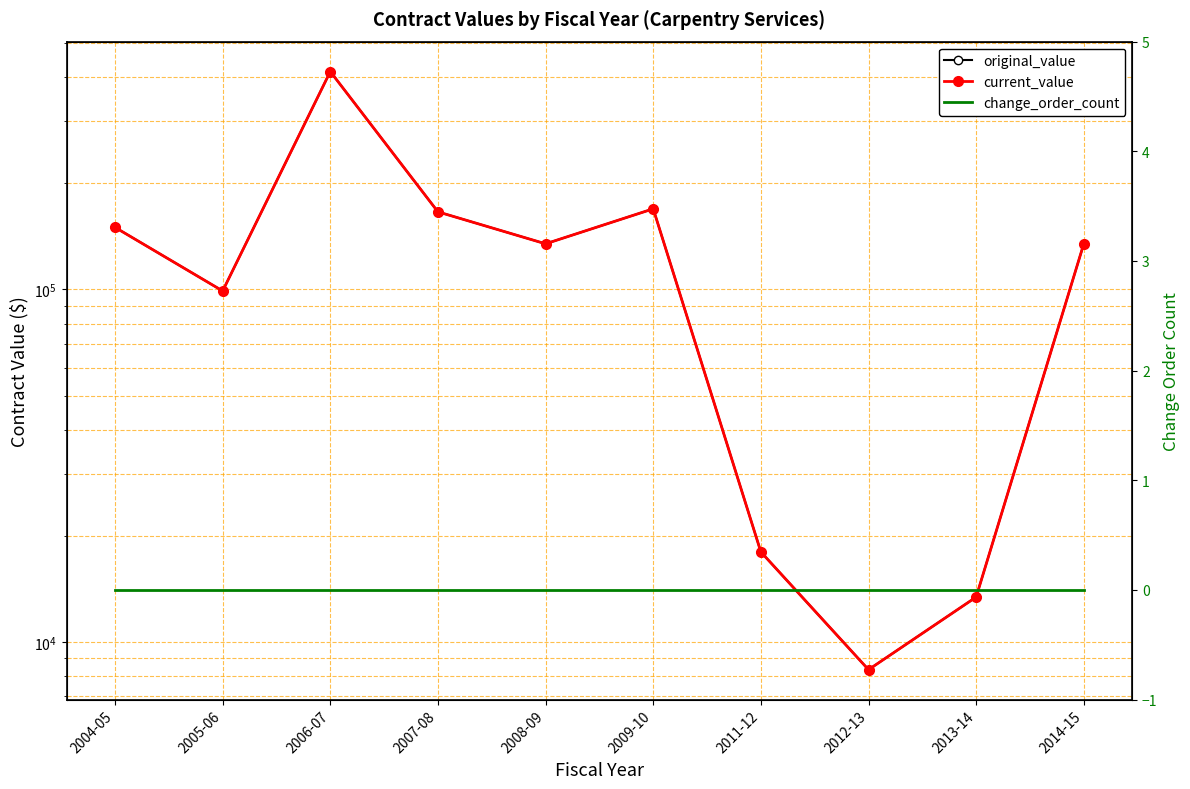

Reading left to right, transcribe all the data shown in this chart.

original_value: 2004-05=150000.0	2005-06=99000.0	2006-07=415138.9	2007-08=165997.1	2008-09=134720.0	2009-10=169310.0	2011-12=18000.0	2012-13=8340.0	2013-14=13402.7	2014-15=134712.7
current_value: 2004-05=150000.0	2005-06=99000.0	2006-07=415138.9	2007-08=165997.1	2008-09=134720.0	2009-10=169310.0	2011-12=18000.0	2012-13=8340.0	2013-14=13402.7	2014-15=134712.7
change_order_count: 2004-05=0.0	2005-06=0.0	2006-07=0.0	2007-08=0.0	2008-09=0.0	2009-10=0.0	2011-12=0.0	2012-13=0.0	2013-14=0.0	2014-15=0.0